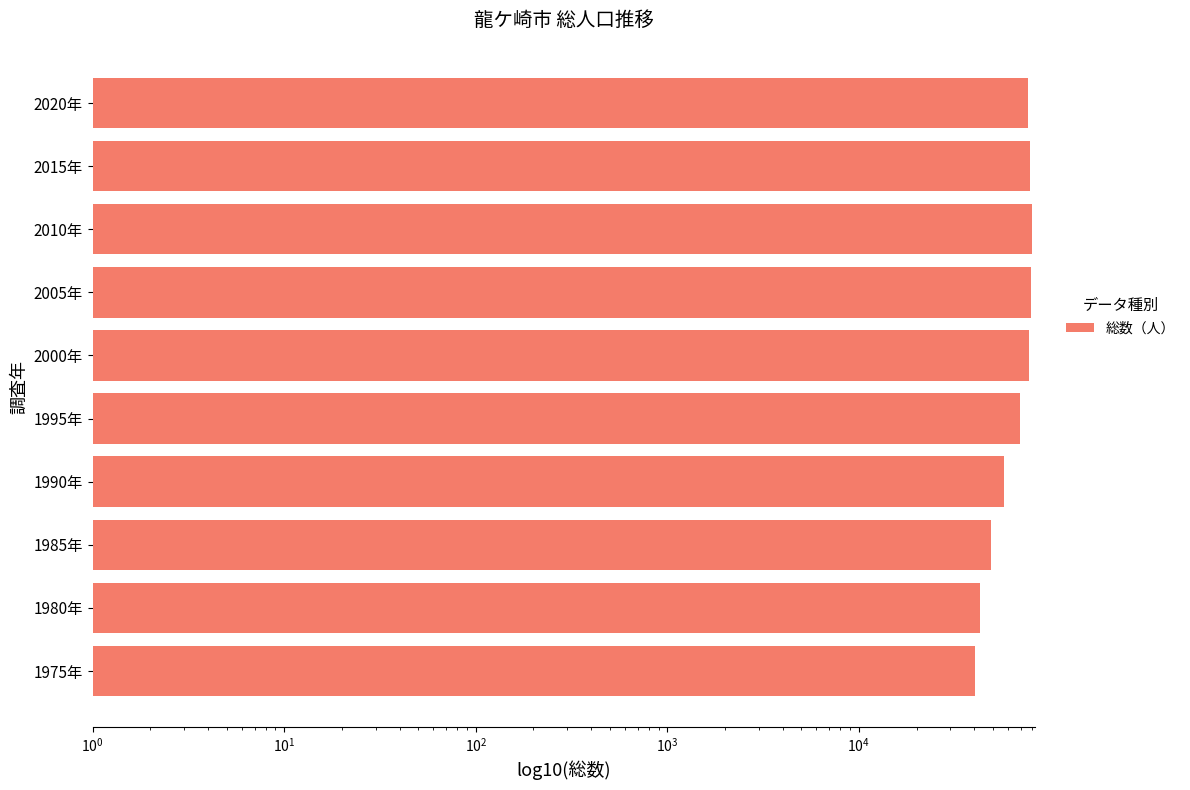

What is the value of the 1st bar from the left?

40565